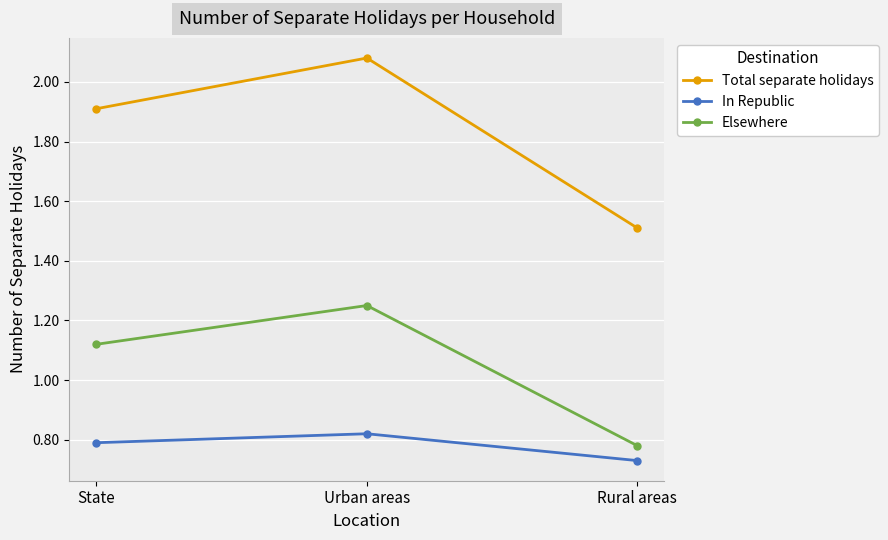

What position from the right is Urban areas?

2